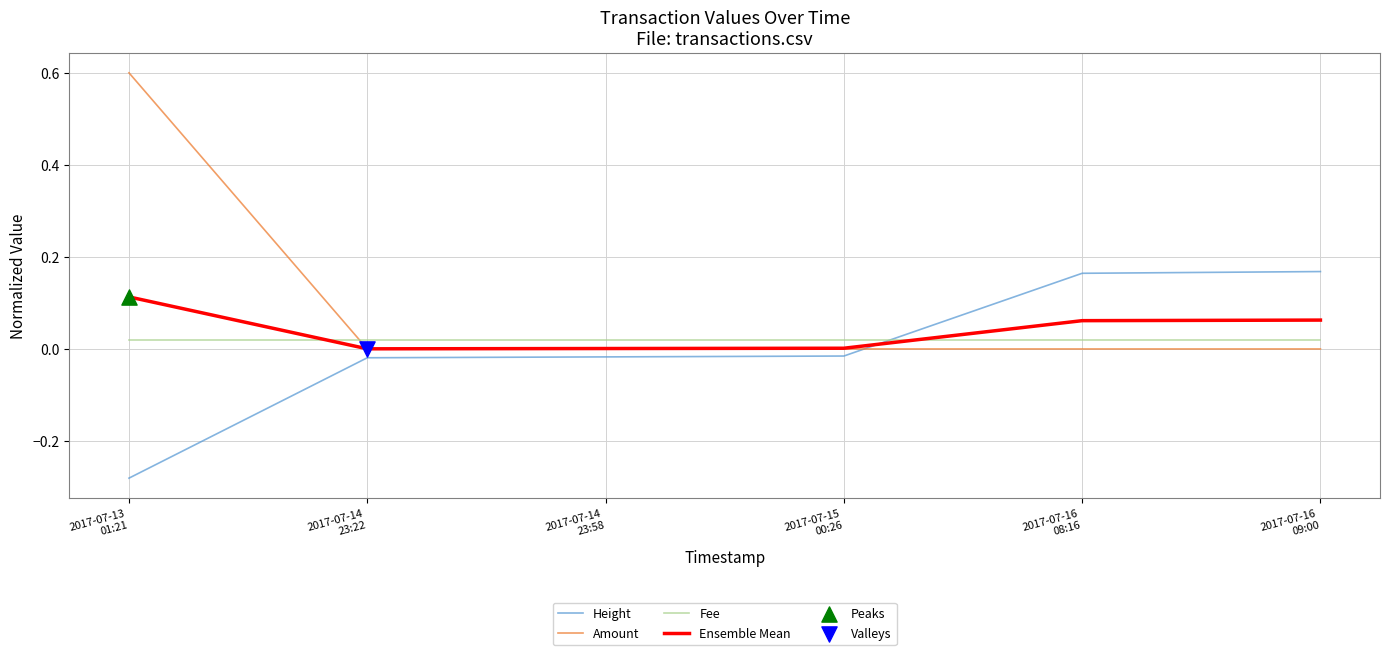

Which series has the largest total across all categories?

Amount